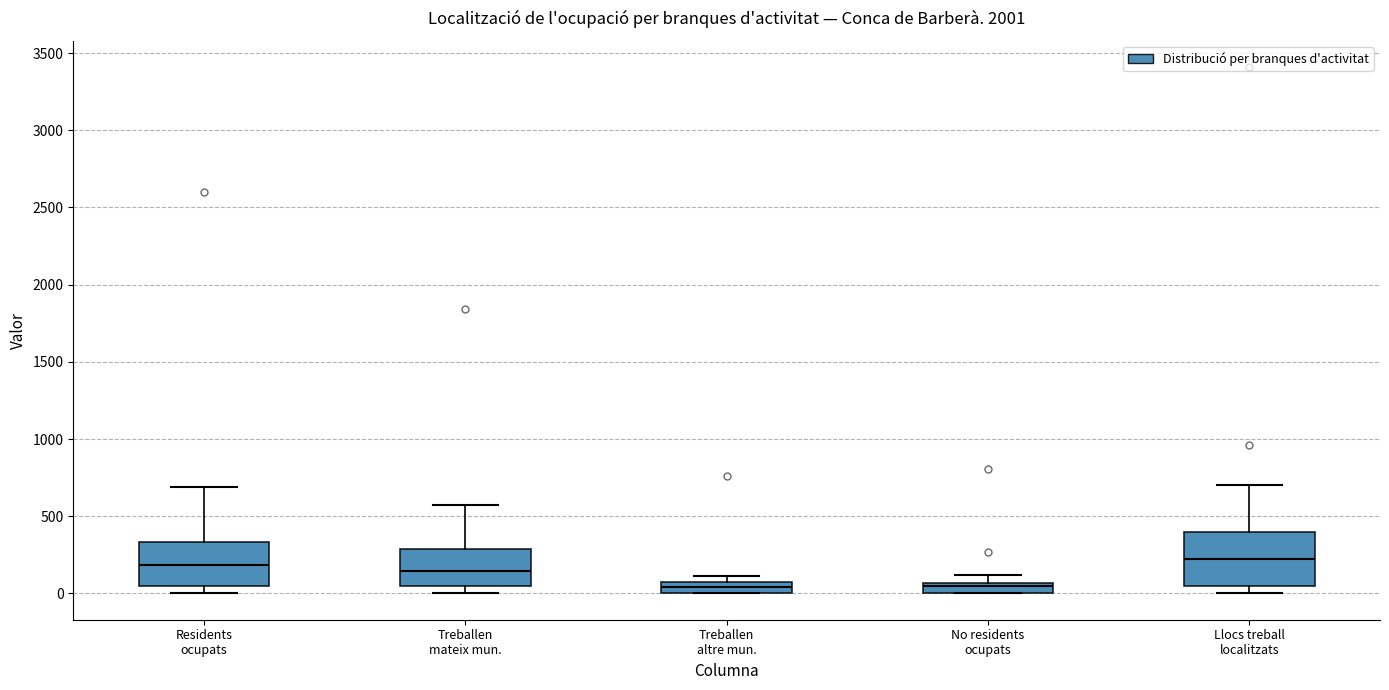

Which box is the tallest, from its lower edge to its upper edge?

Llocs treball localitzats